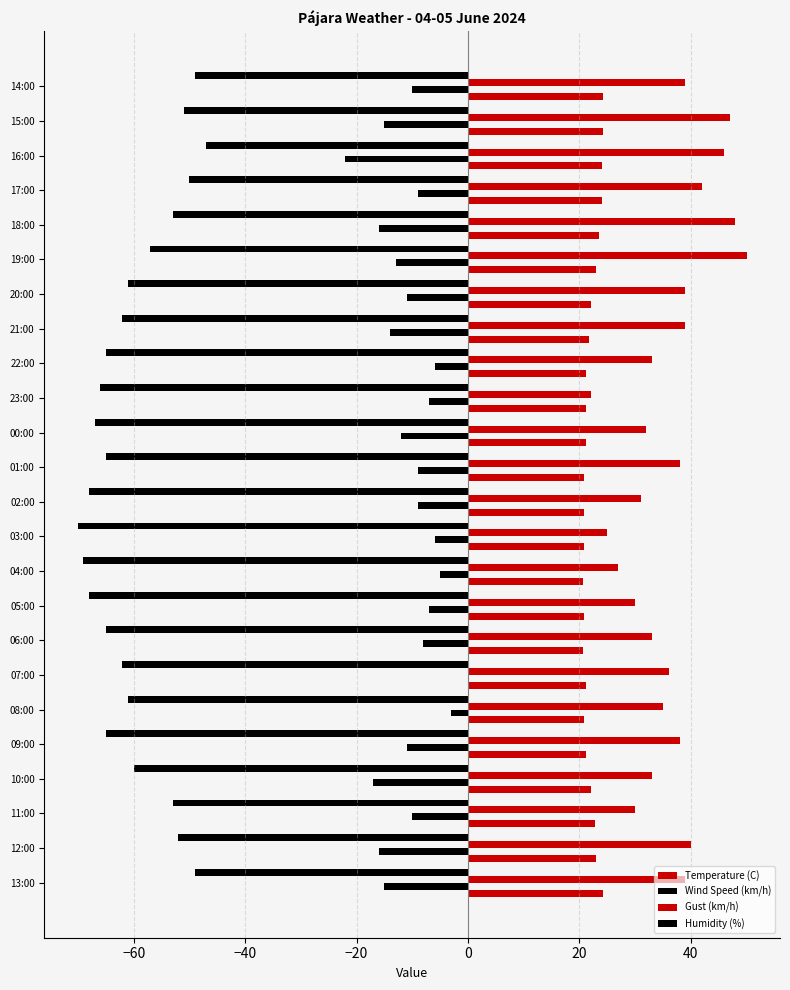

Does the chart contain any negative values?

Yes